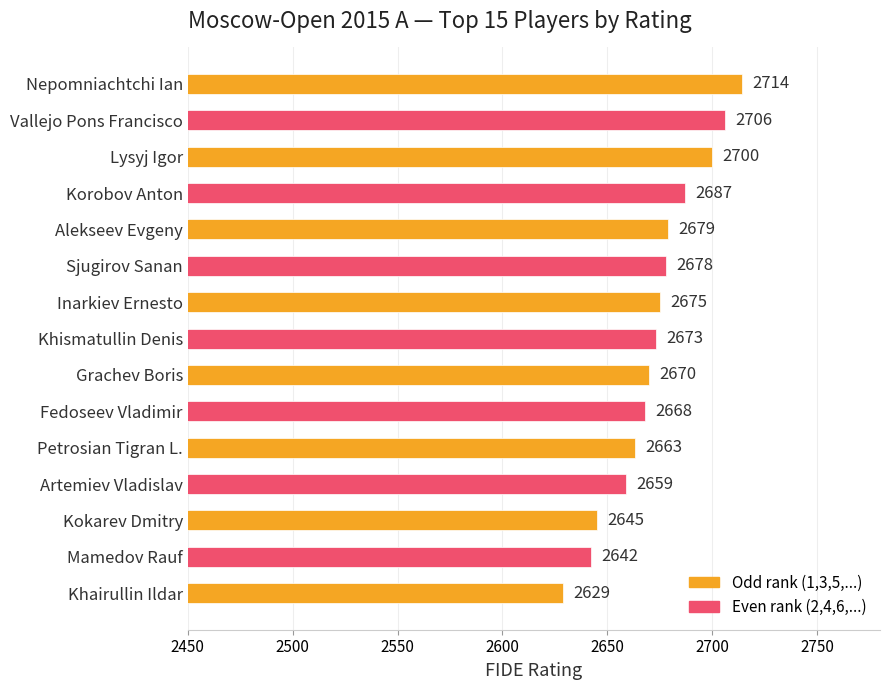

What is the approximate value at Petrosian Tigran L., to the nearest 10?

2660